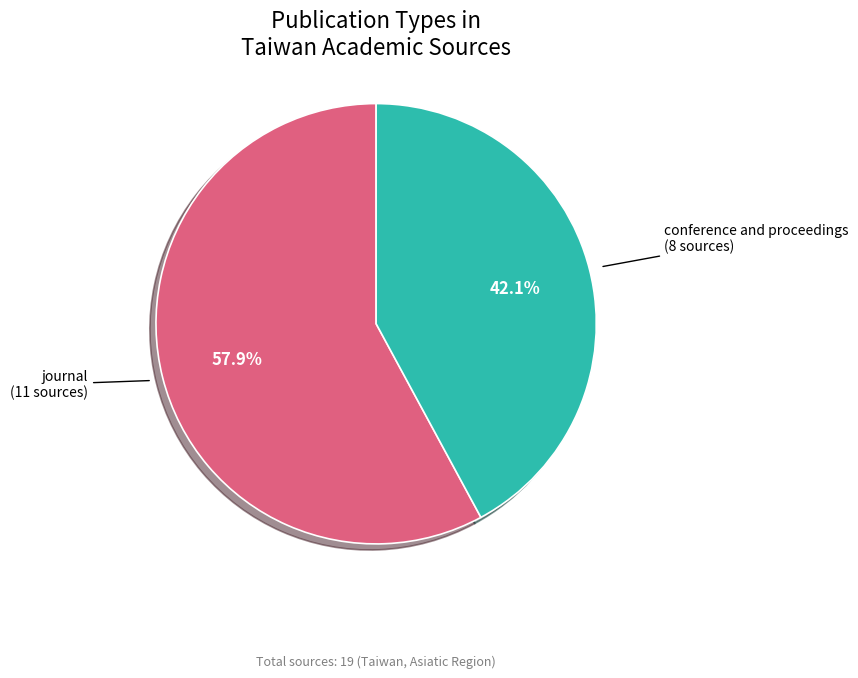

To the nearest percent, what is the difference between the largest and smallest slice percentages?

16%